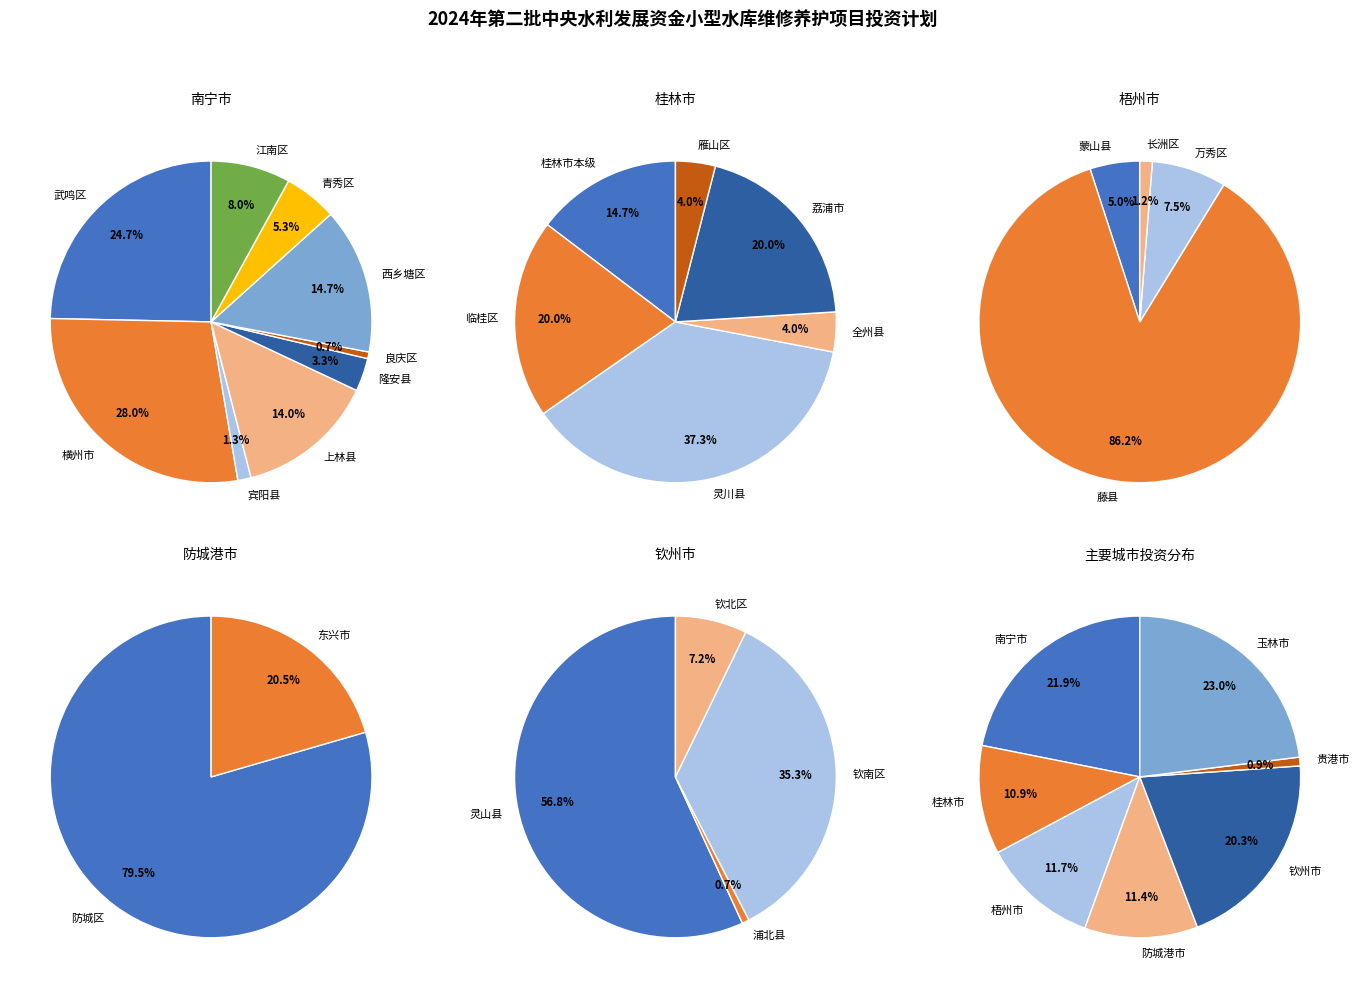

To the nearest percent, what is the combined percentage of 玉林市 and 桂林市?

34%